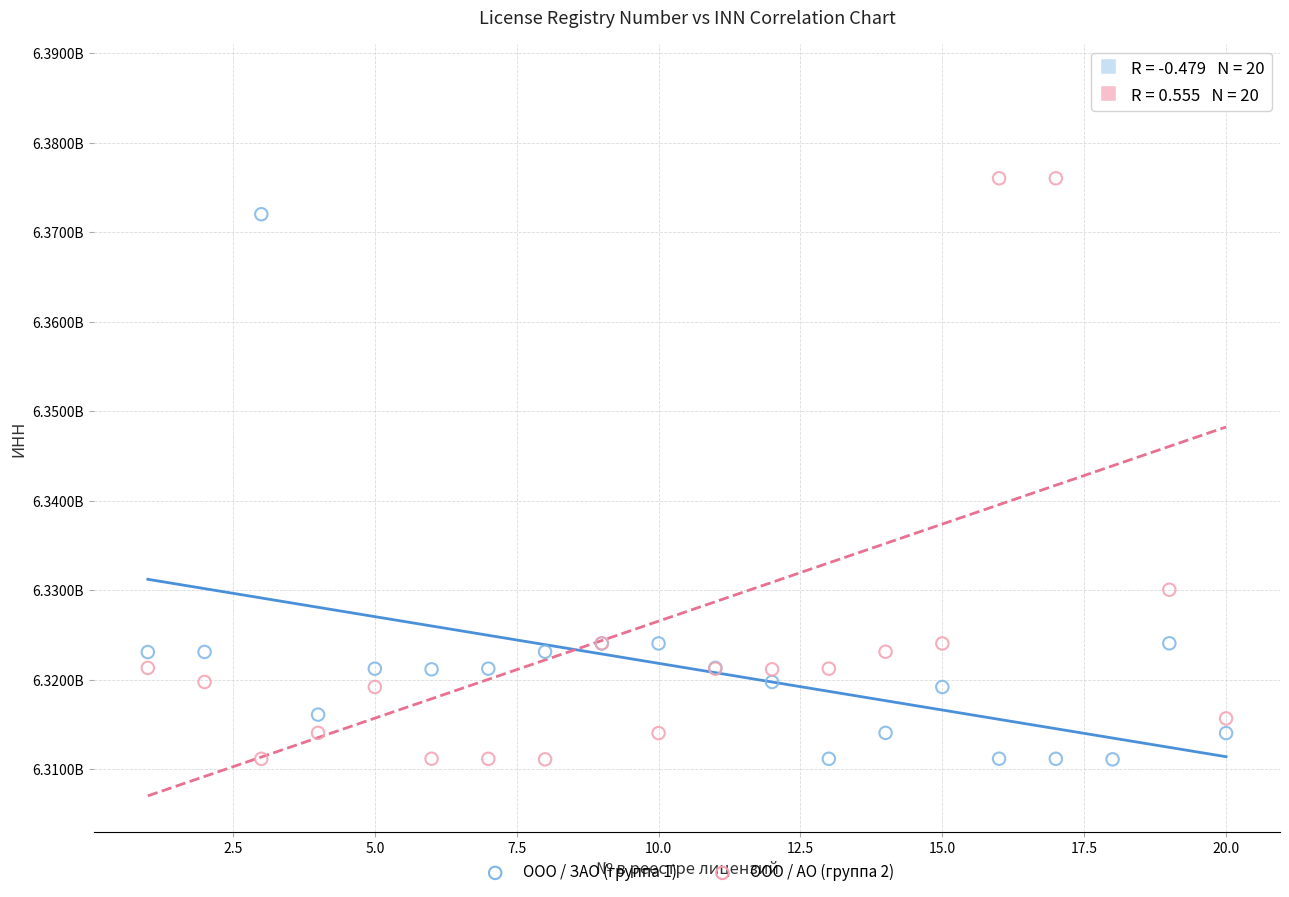

Which series has the widest spread of Y values?

ООО / АО (группа 2)